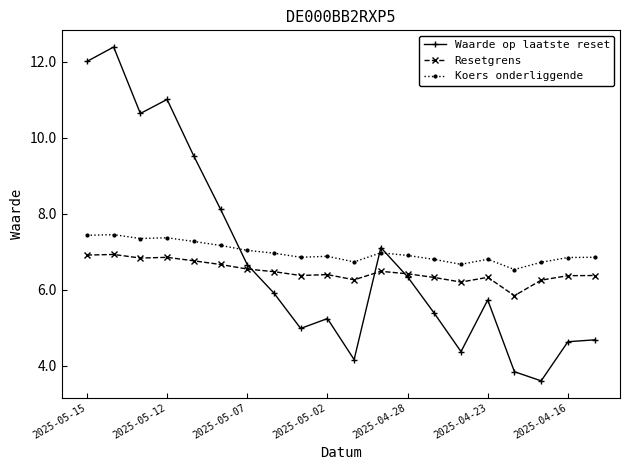

Does the chart display data point markers on the line(s)?

Yes